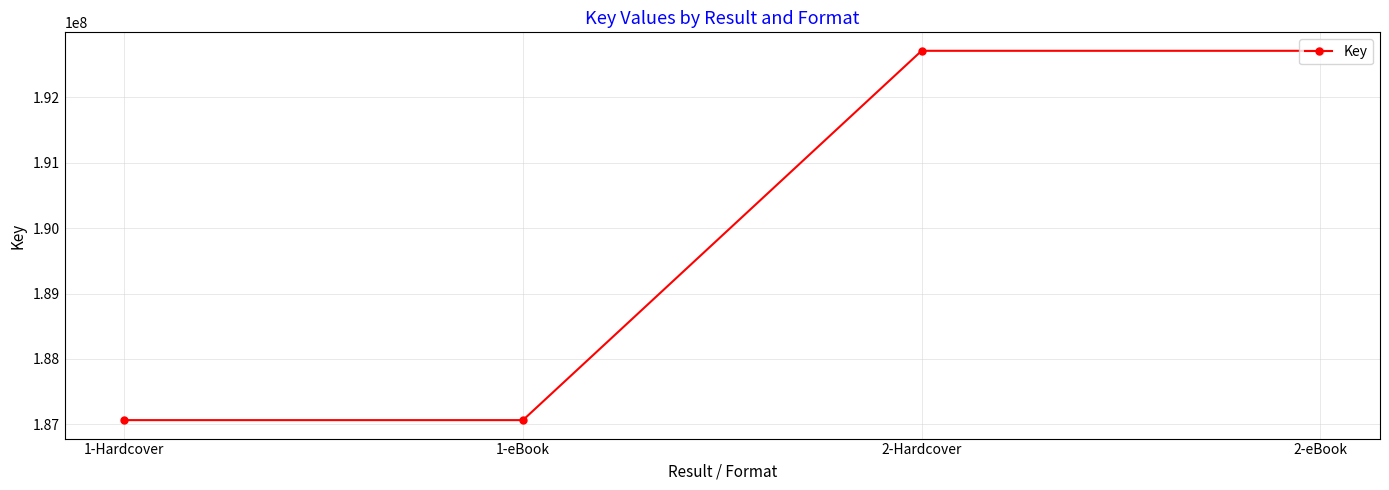

What is the label of the 4th point from the left?

2-eBook